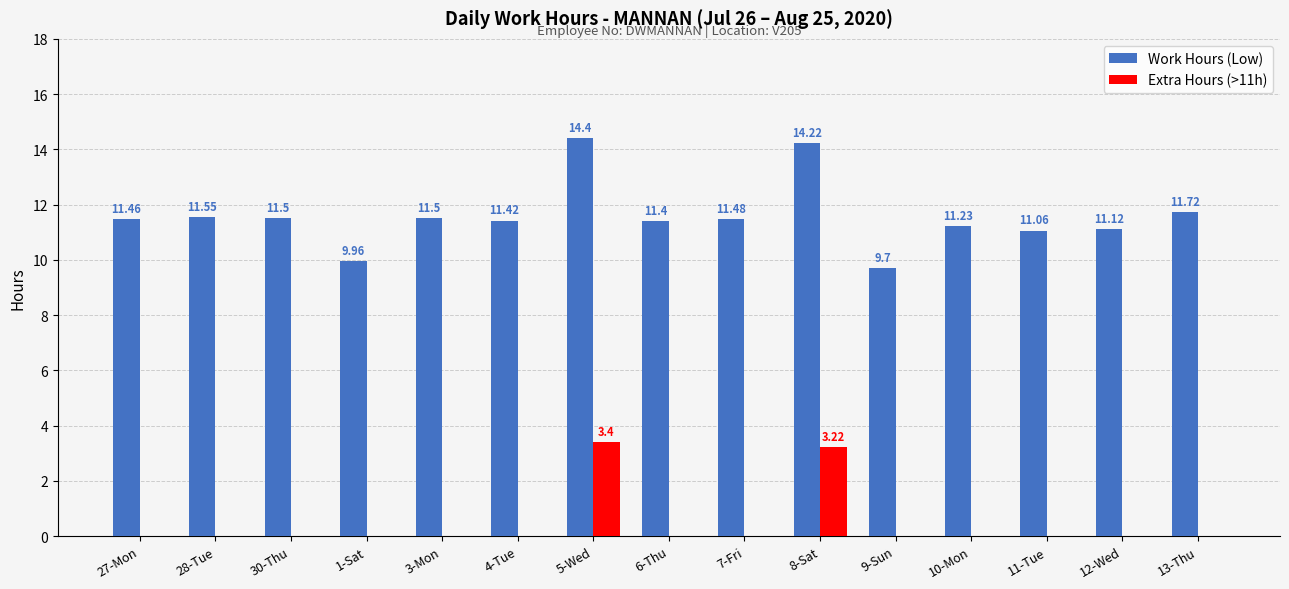

Are the bars grouped side by side (vs. stacked)?

Yes